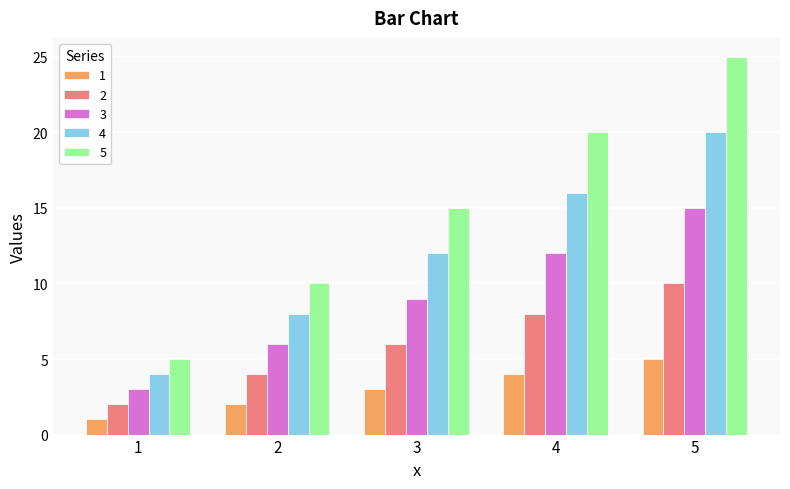

Which series has the largest total across all categories?

5